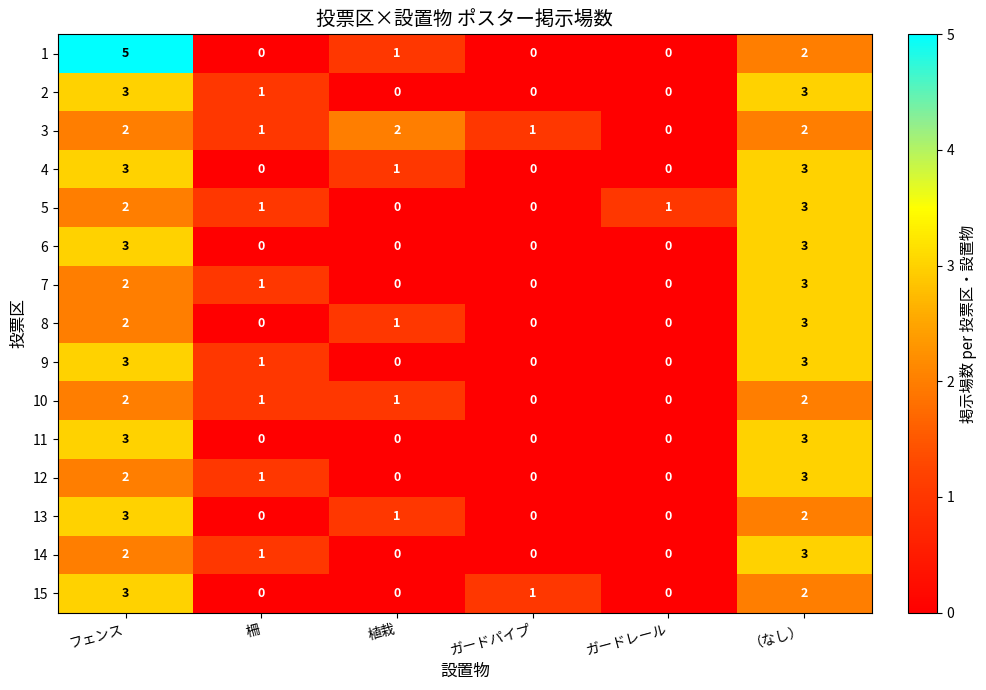

Count the number of categories in the chart.

6